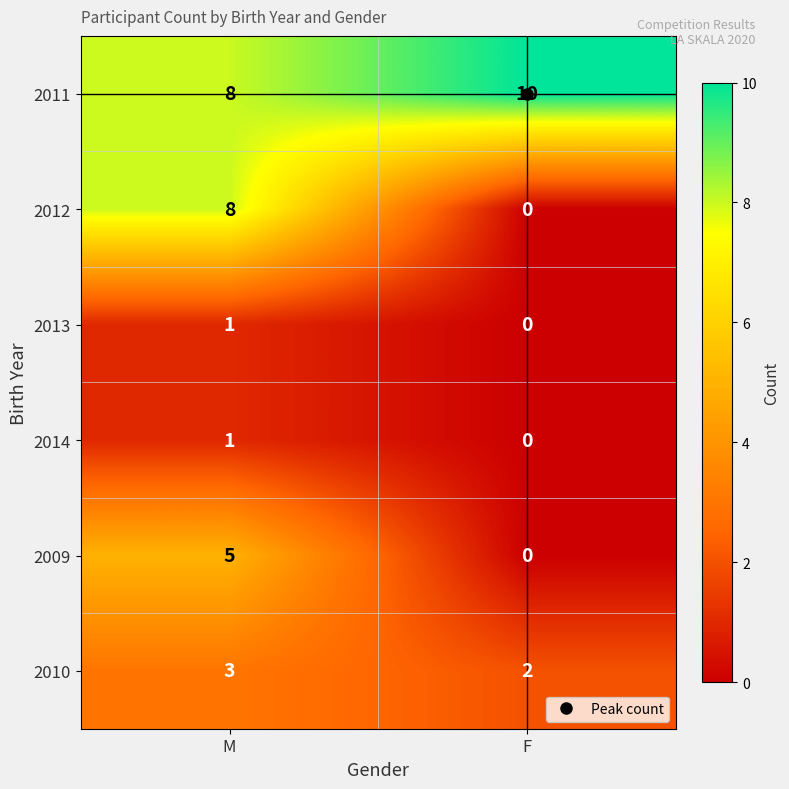

What is the sum of the 2011 values at M and F?

18